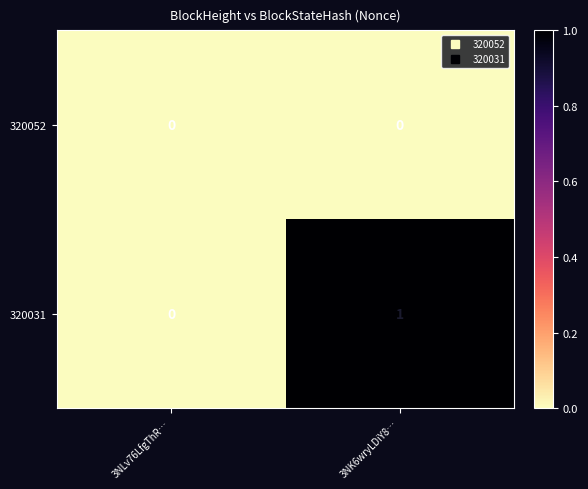

Is it true that 320031 equals 2 at 3NK6wryLDiY8…?

False